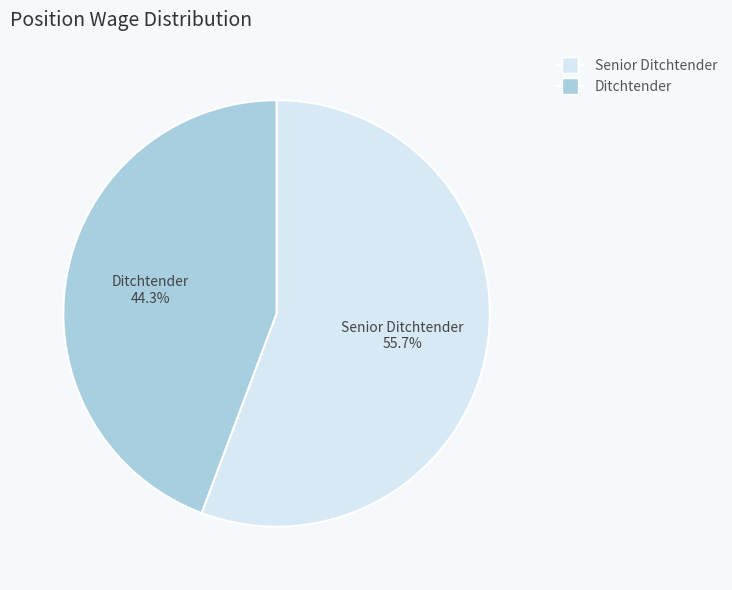

What is the total percentage of Senior Ditchtender and Ditchtender?

100.0%